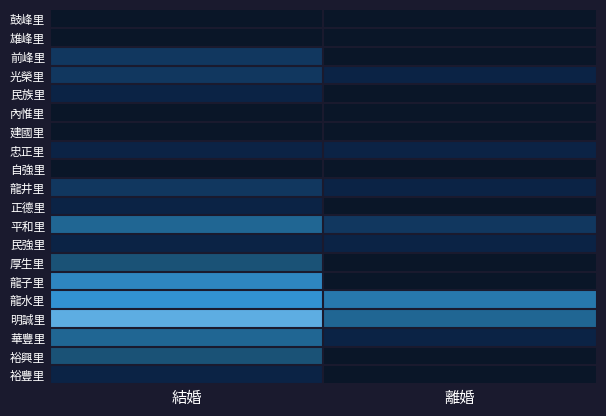

Which label corresponds to the largest value in the chart?

結婚